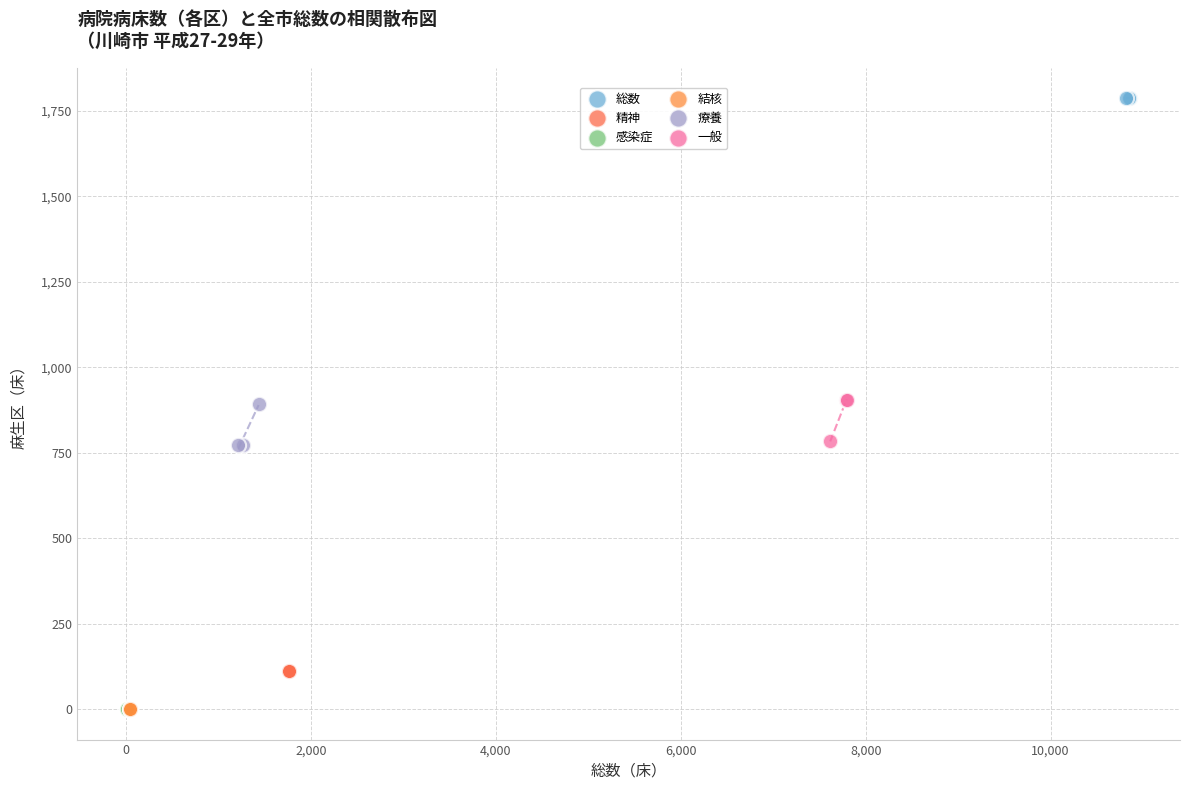

Which series contains the highest Y value?

総数